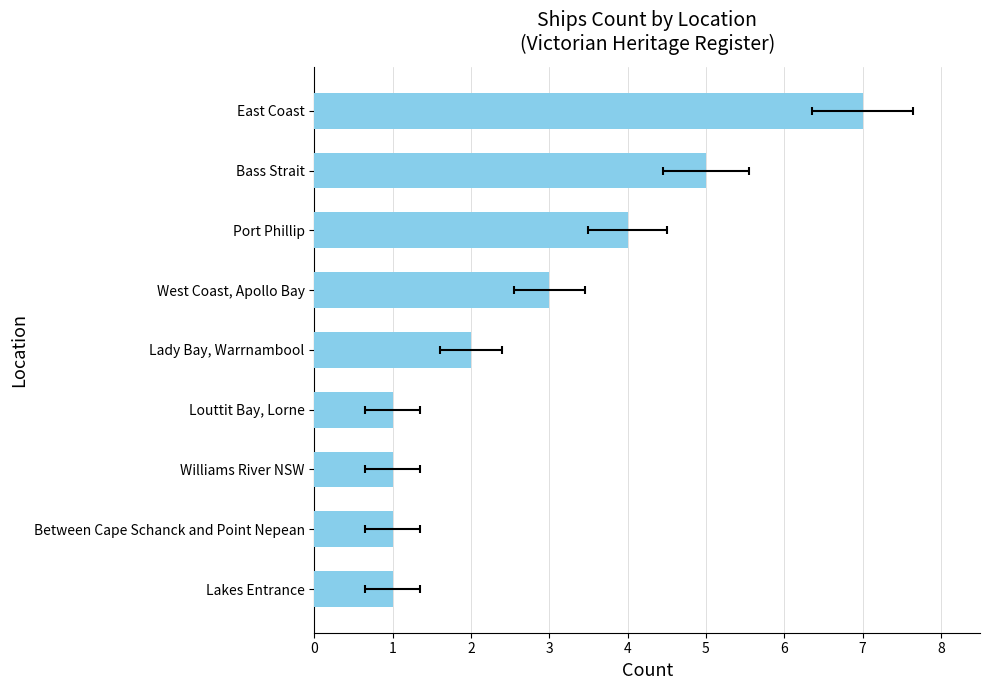

What is the minimum value shown in the chart?

1